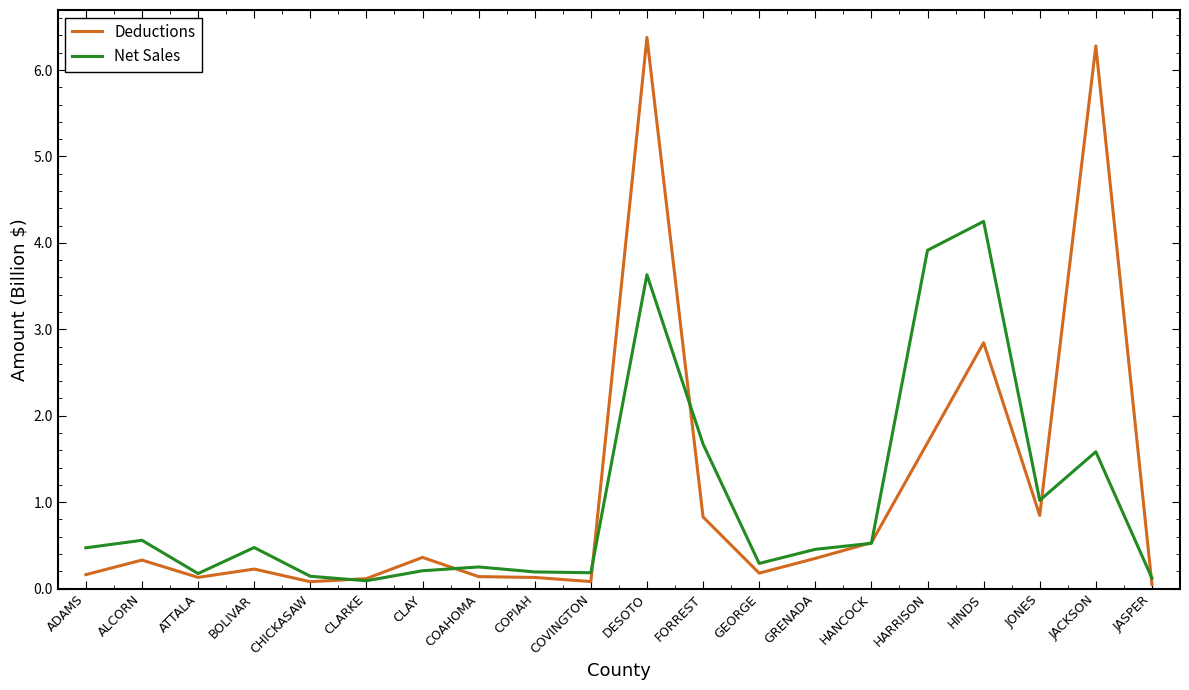

Which series has the widest spread of values?

Deductions